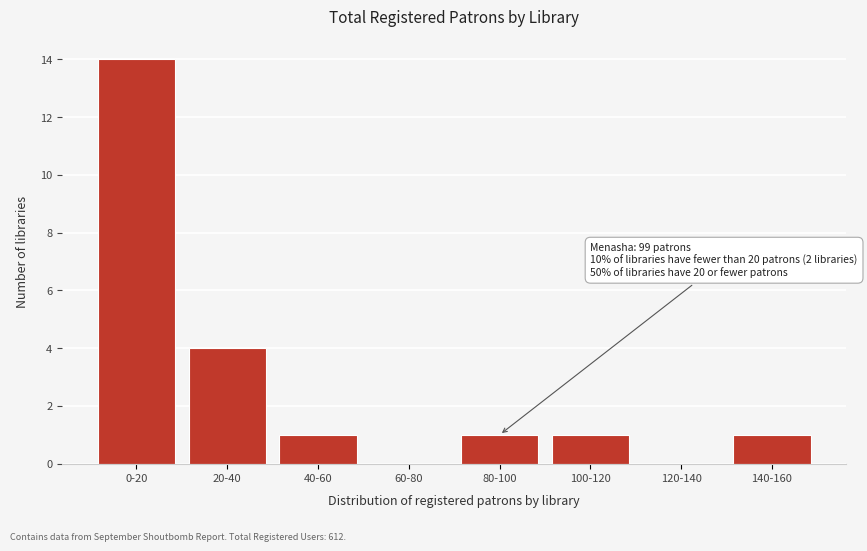

Reading left to right, what are all the values shown in this chart?

0-20=14	20-40=4	40-60=1	60-80=0	80-100=1	100-120=1	120-140=0	140-160=1